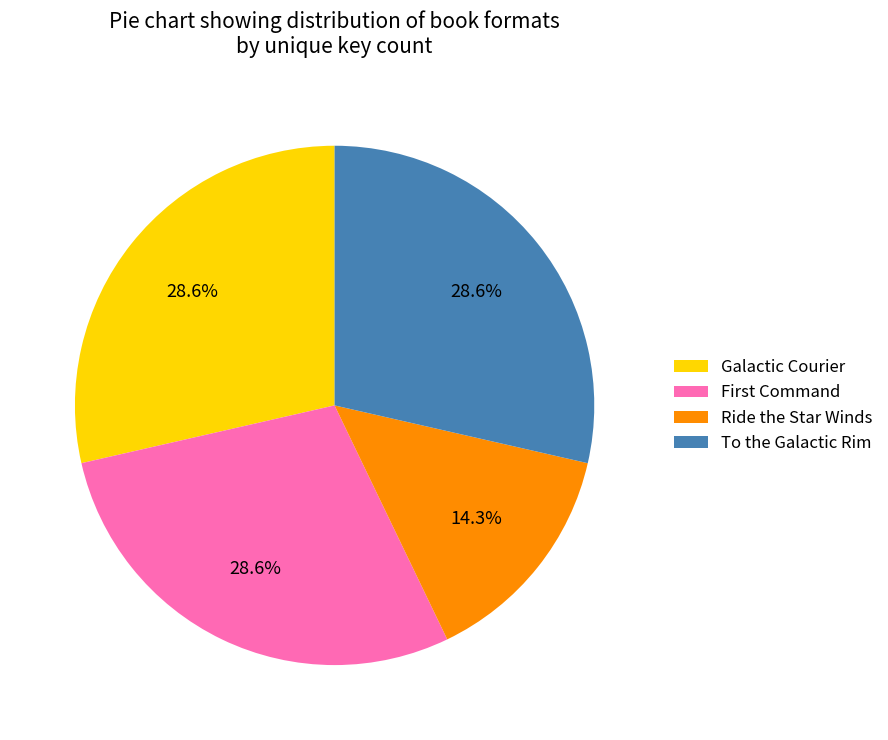

What is the ratio of the value at Galactic Courier to the value at To the Galactic Rim?

1.0